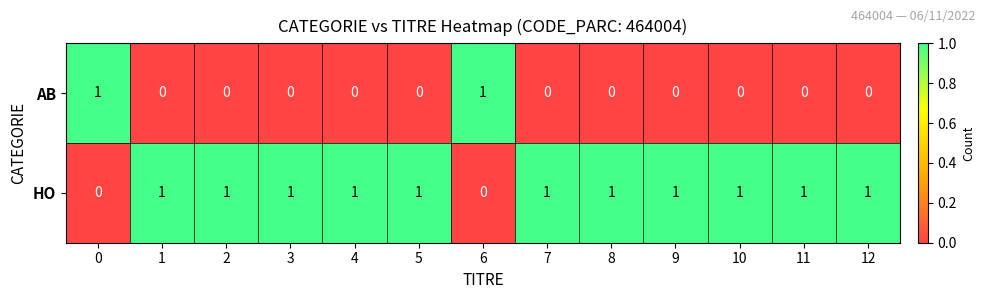

Reading right to left, transcribe all the data shown in this chart.

AB: 0	0	0	0	0	0	1	0	0	0	0	0	1
HO: 1	1	1	1	1	1	0	1	1	1	1	1	0